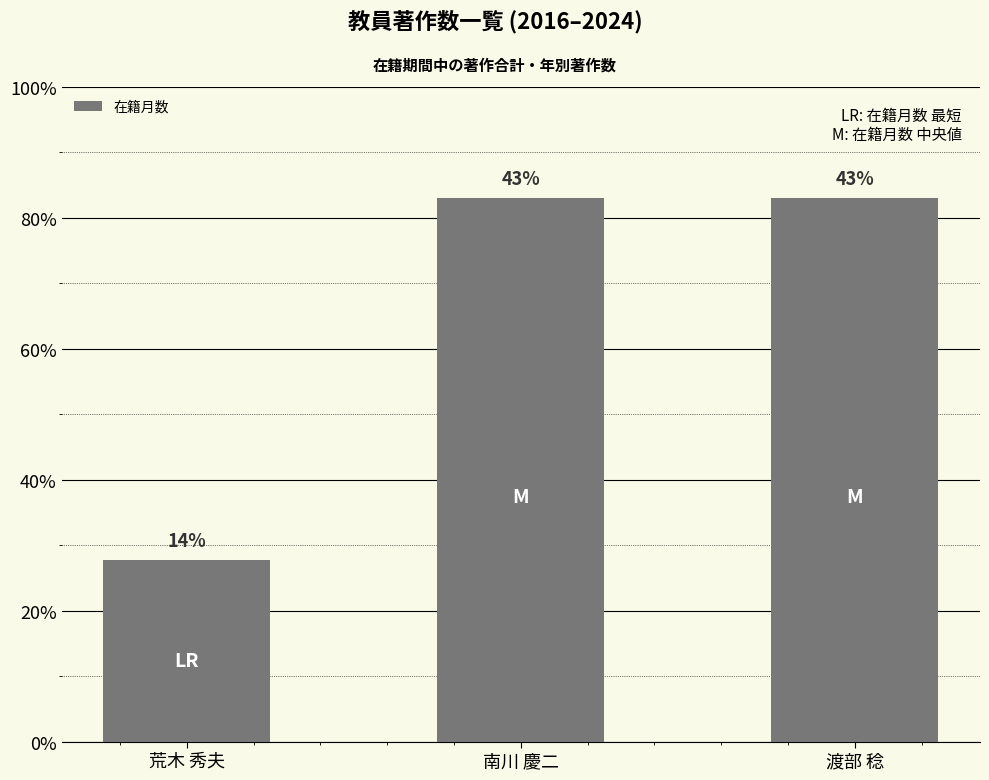

What is the minimum value shown in the chart?

36